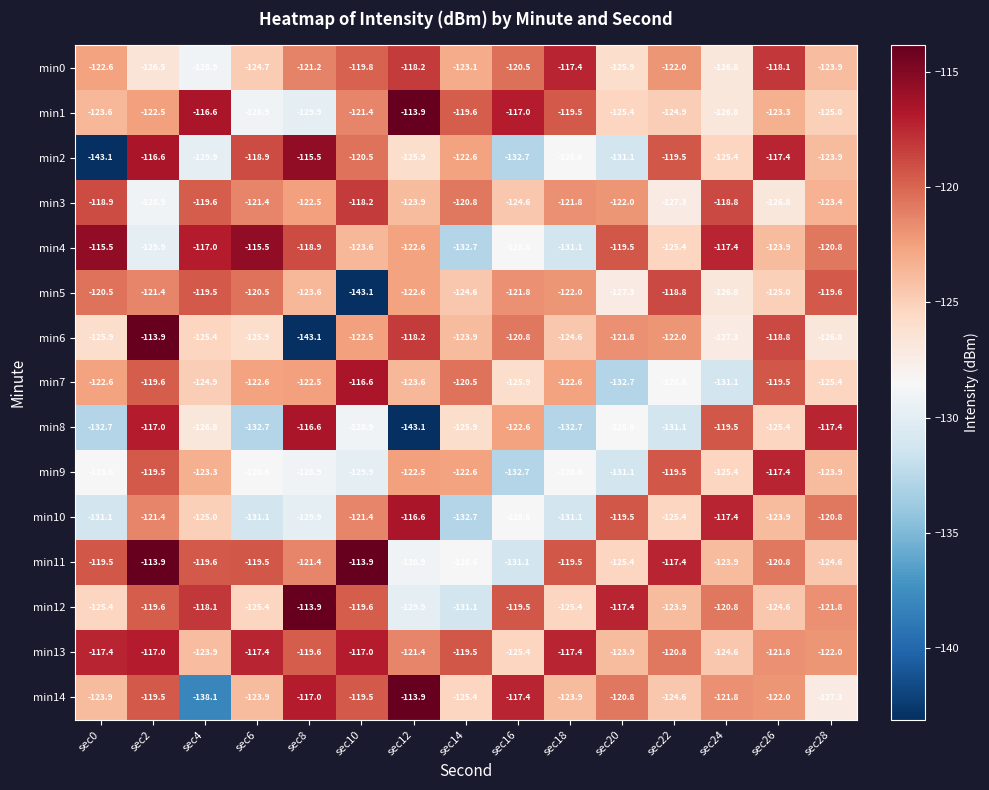

What is the lowest value of the min4 series?

-132.7